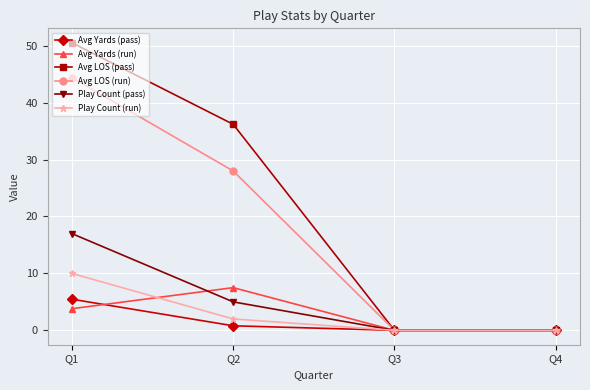

What are all the series names shown in the legend?

Avg Yards (pass), Avg Yards (run), Avg LOS (pass), Avg LOS (run), Play Count (pass), Play Count (run)